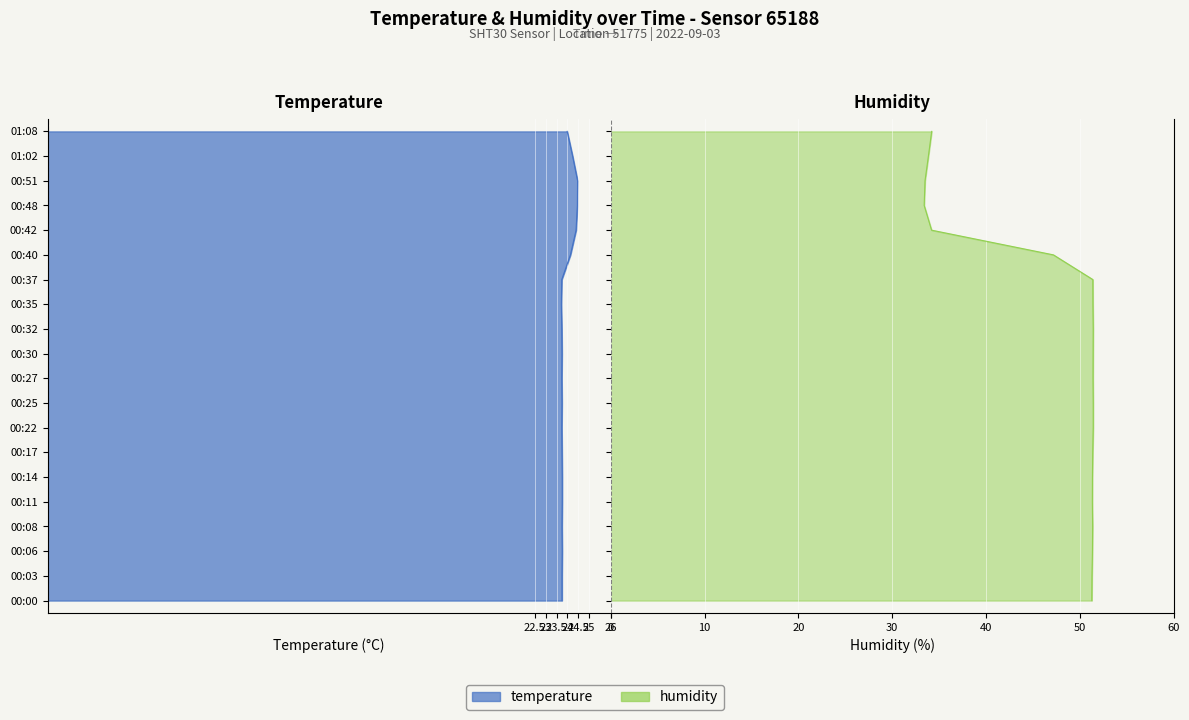

At 00:27, list the series in order from smallest to largest.

temperature, humidity